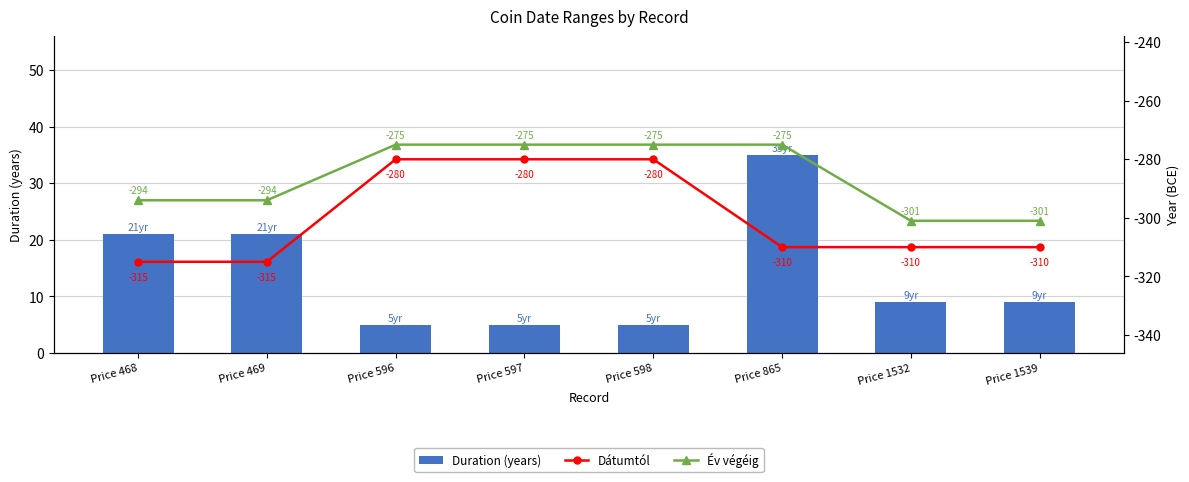

Reading right to left, list all the values displayed in this chart.

Duration (years): 9	9	35	5	5	5	21	21
Dátumtól: -310	-310	-310	-280	-280	-280	-315	-315
Év végéig: -301	-301	-275	-275	-275	-275	-294	-294